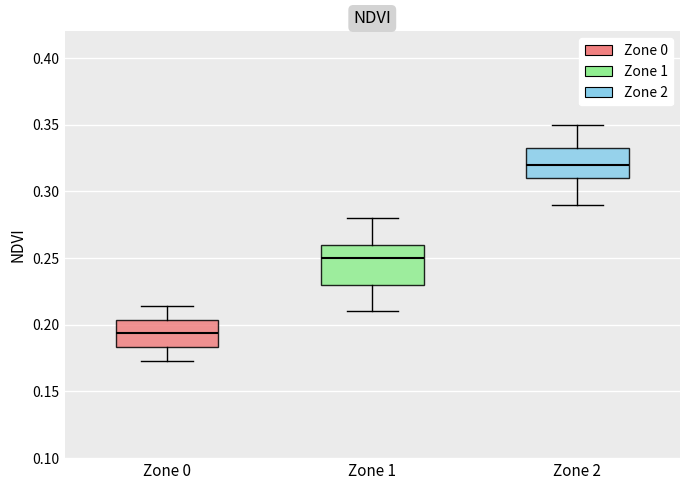

Where does the upper whisker of the box for Zone 2 end on the y-axis? The values are not printed on the chart, so give them approximately, as read against the axis.

0.350